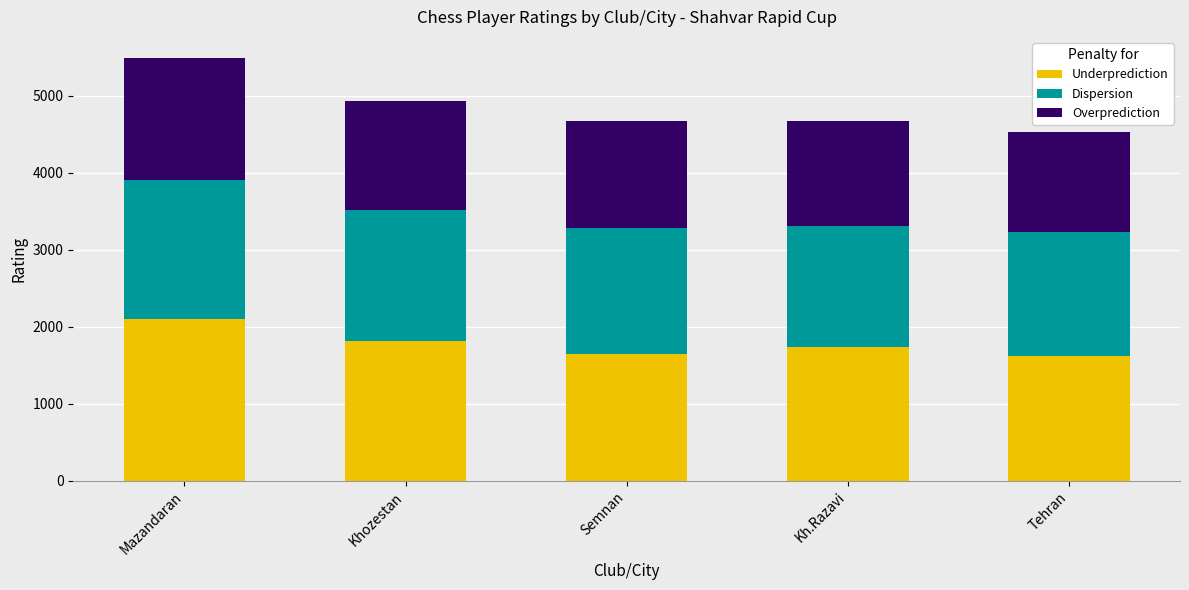

Are the bars grouped side by side (vs. stacked)?

No